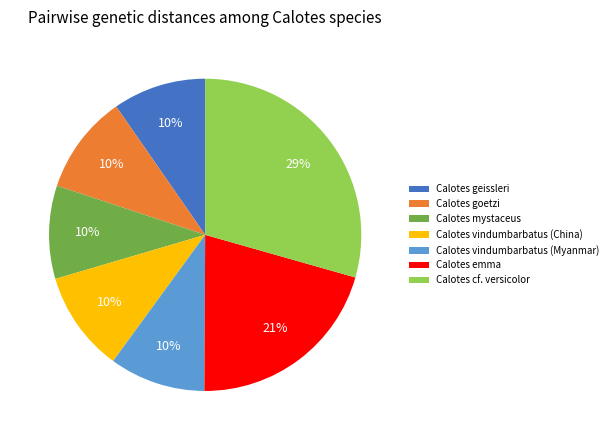

Is there a majority slice in this chart?

No